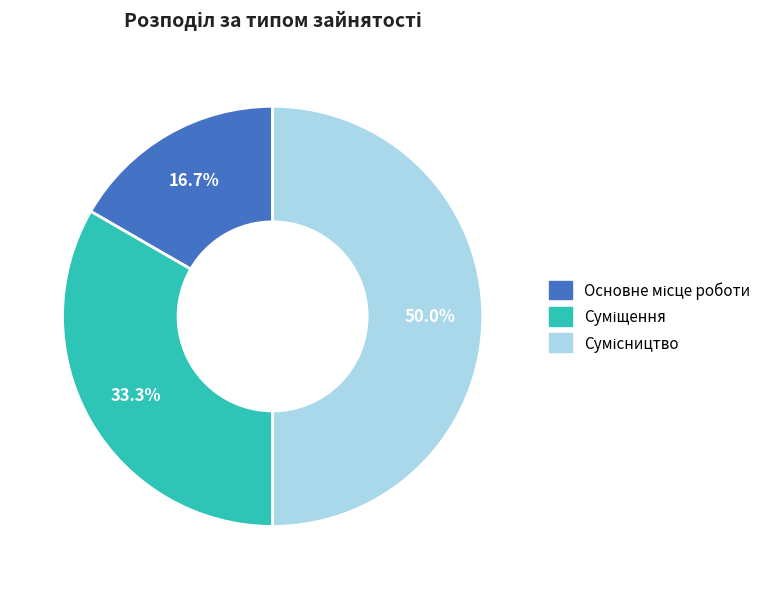

To the nearest percent, what portion does Суміщення represent?

33%